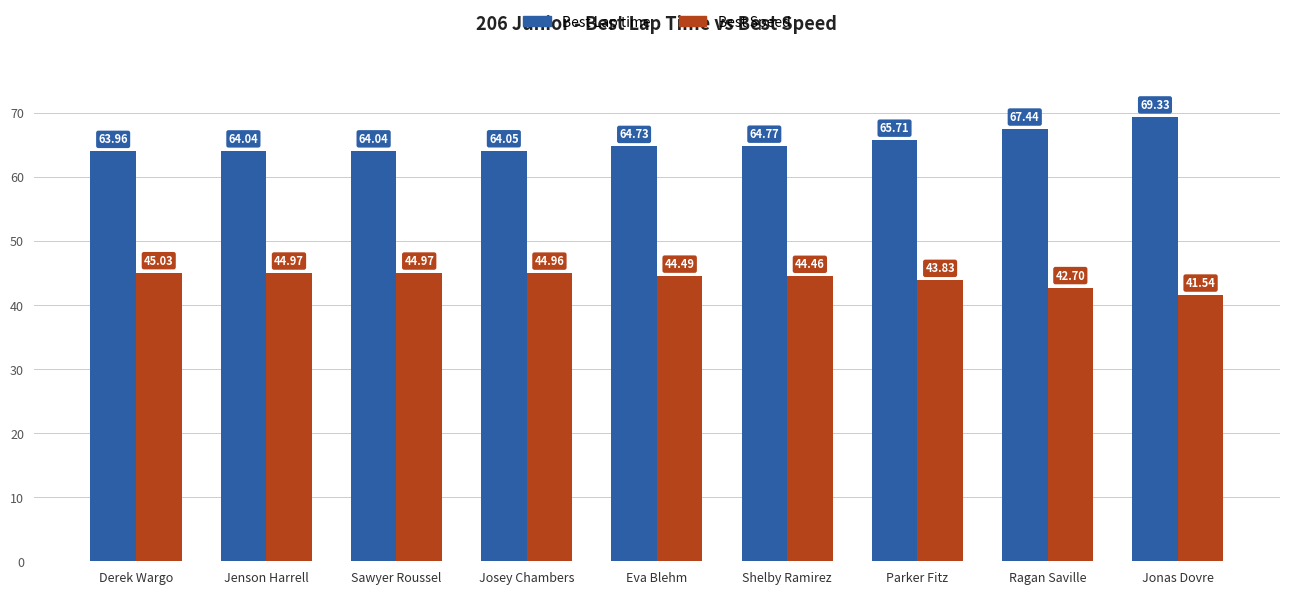

The value of Best Speed at Shelby Ramirez is 44.5. True or false?

True